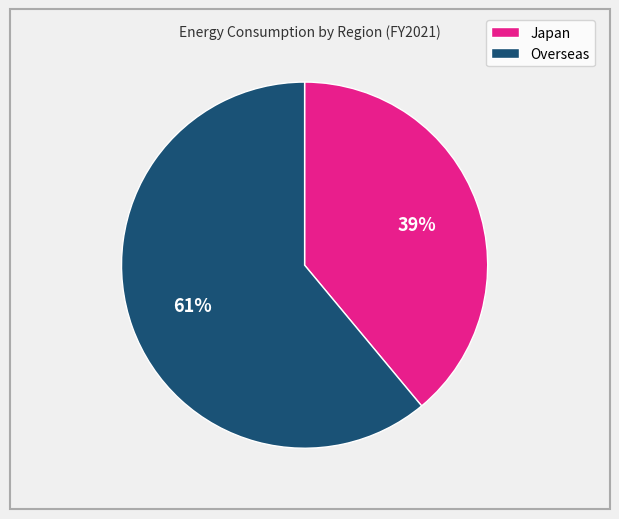

Is the sum of Japan and Overseas greater than half?

Yes